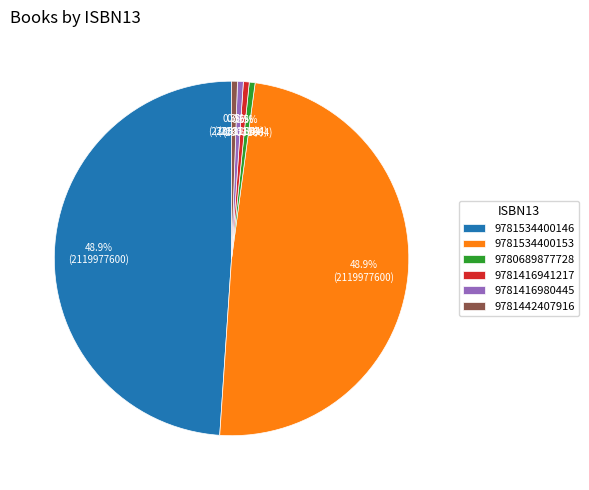

What is the ratio of the value at 9781534400146 to the value at 9781416941217?

92.0